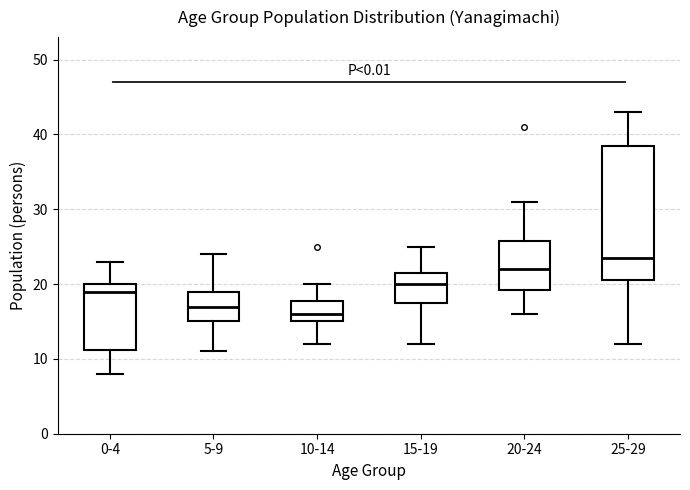

Which box has the highest median line?

25-29